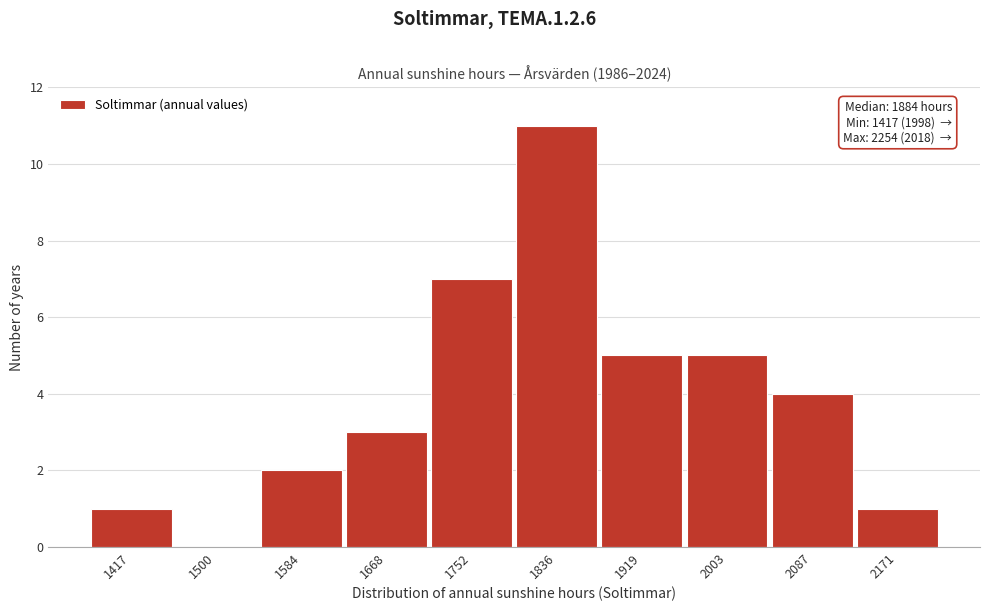

What is the change in value from 1584 to 1752?

+5